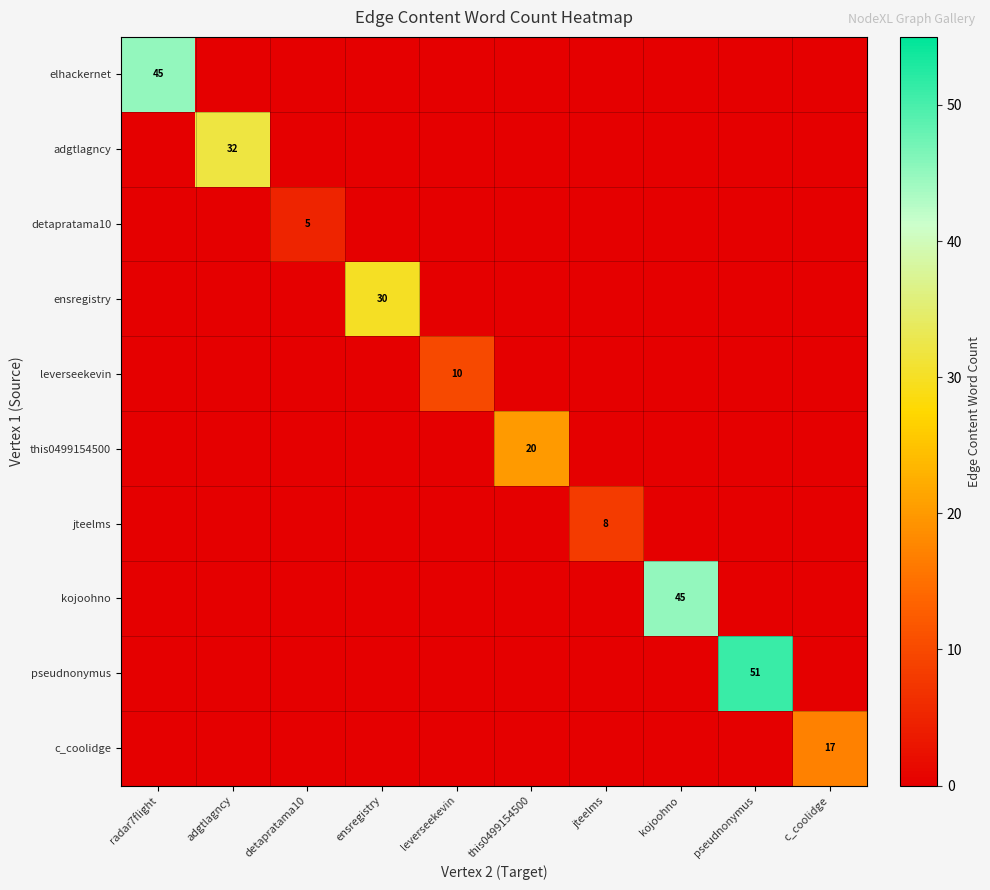

True or false: jteelms has a value of 13 at jteelms.

False